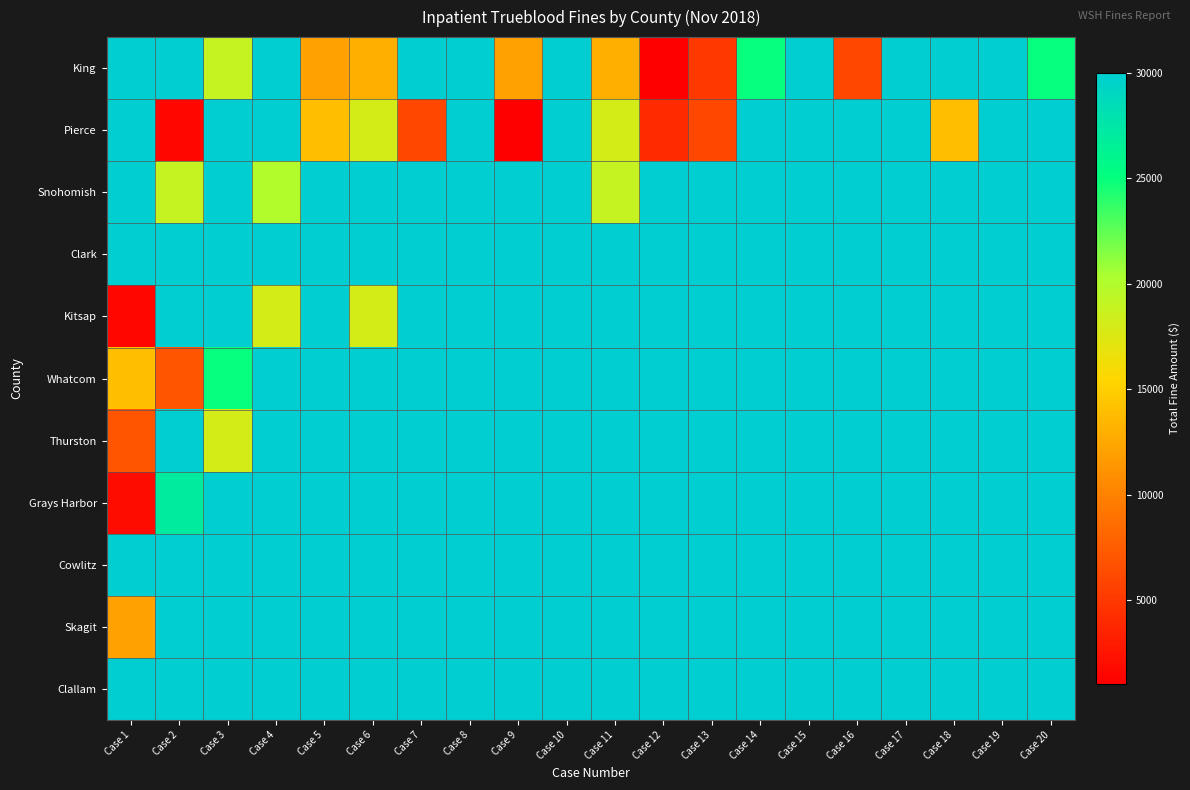

Which category has the highest value across all series?

Case 1